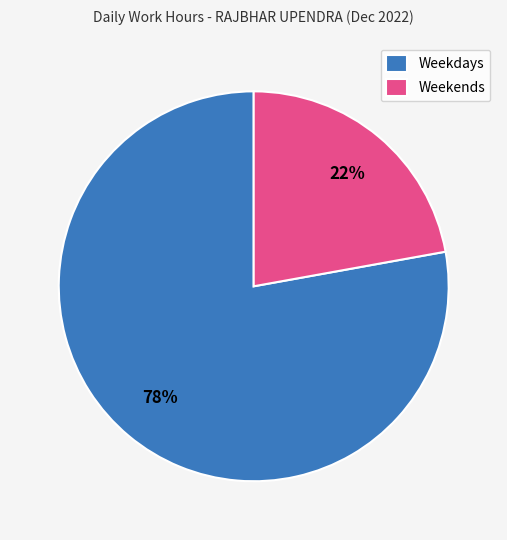

To the nearest percent, what is the difference between the largest and smallest slice percentages?

56%